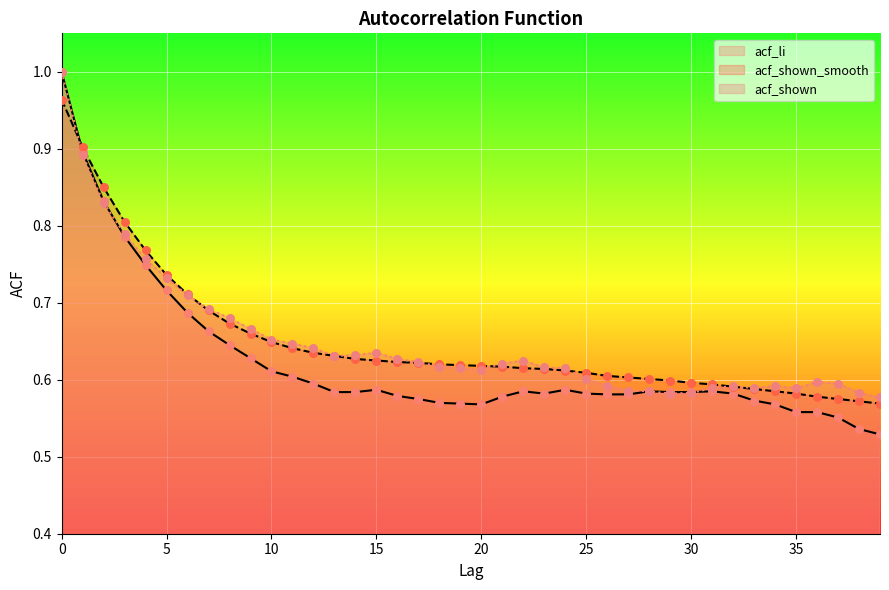

Is the value of acf_li pts at 10 greater than the value of acf_shown_smooth pts at 21?

Yes